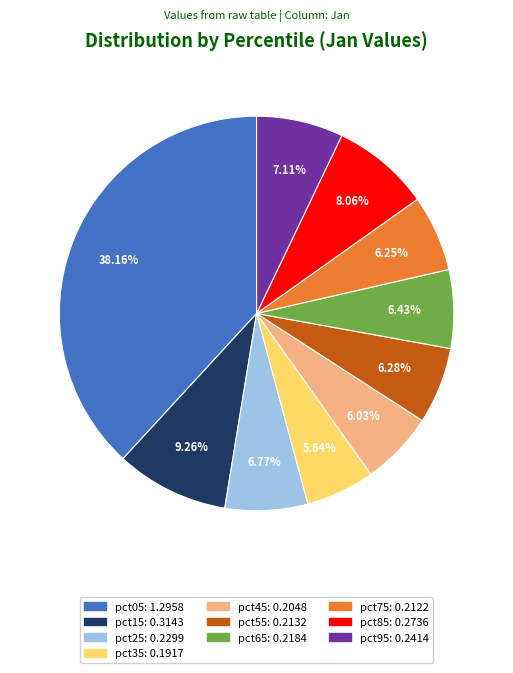

Is it true that pct15 is 9% of the pie?

True